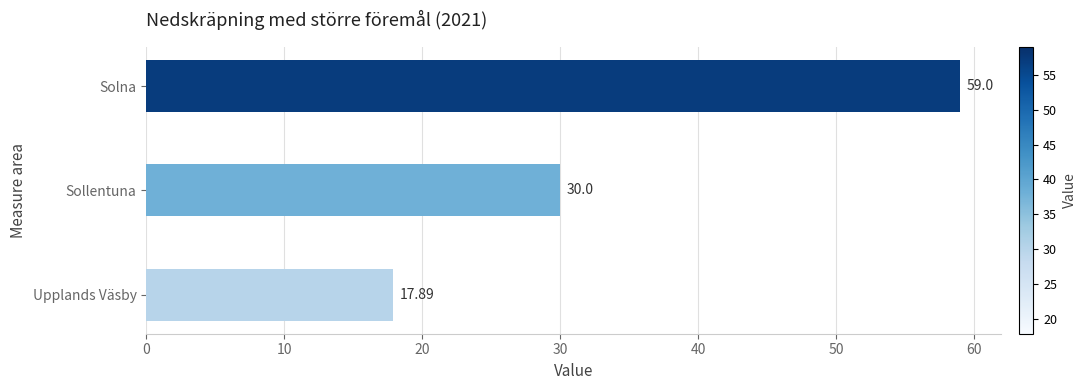

Which label corresponds to the largest value in the chart?

Solna